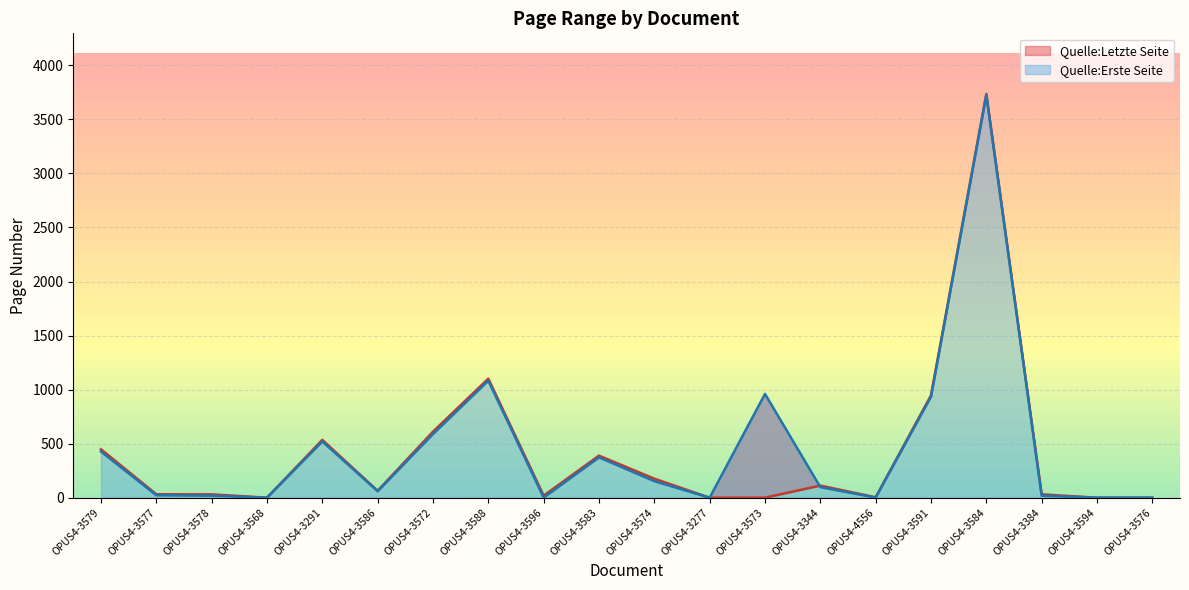

How many intersections are there between Quelle:Letzte Seite and Quelle:Erste Seite?

1